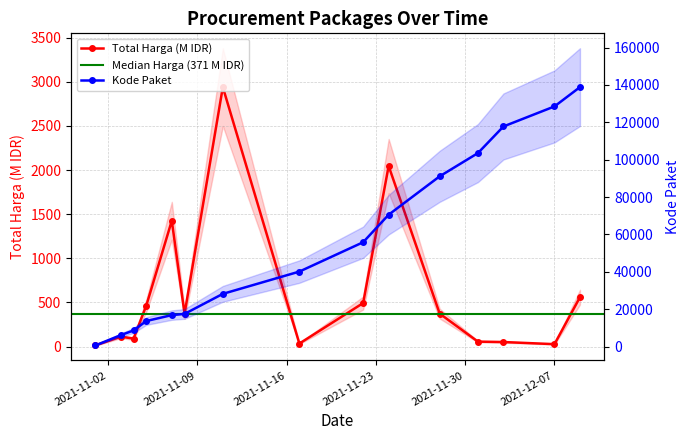

What is the label of the 11th point from the right?

2021-11-07